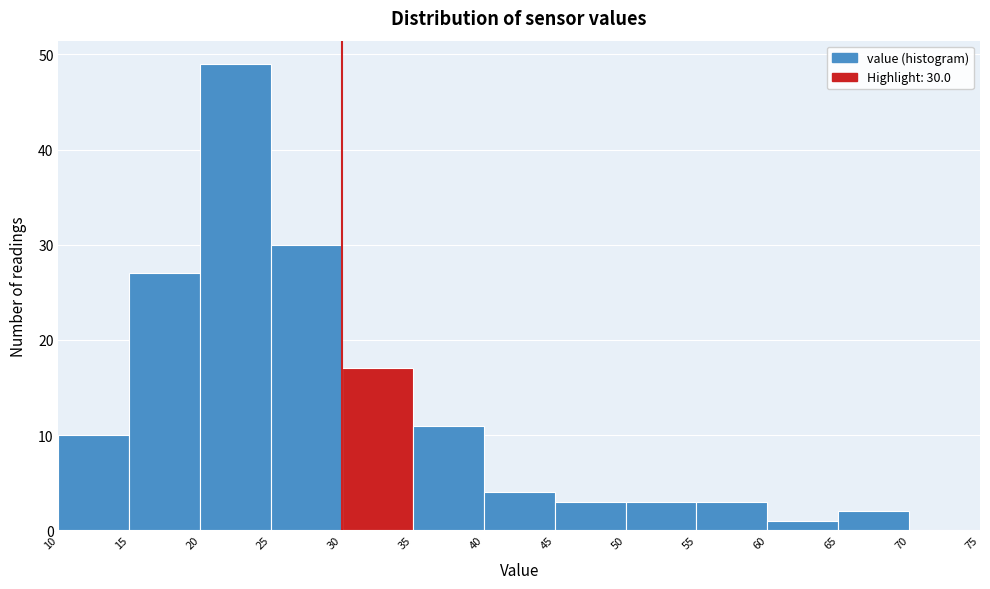

Over which range of the x-axis is the bar tallest?

20 to 25